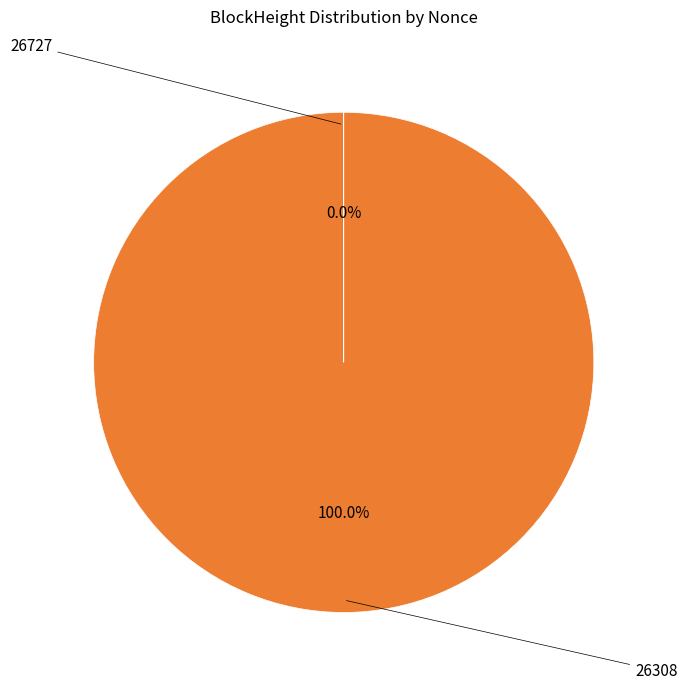

Is there a majority slice in this chart?

Yes